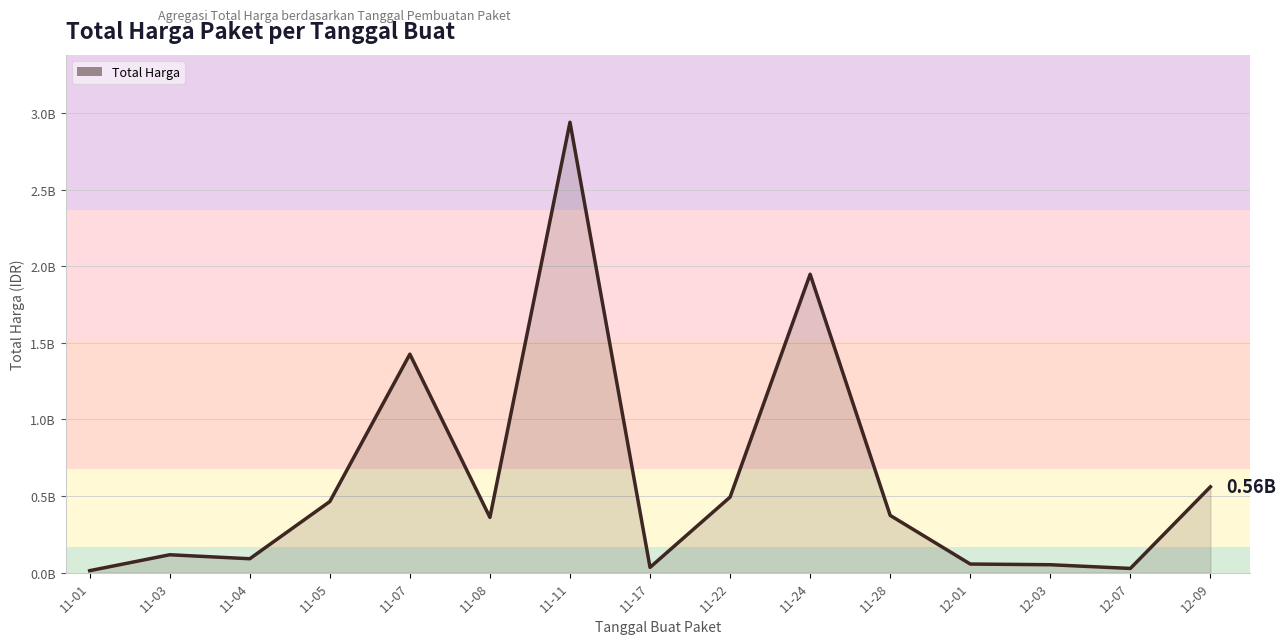

Does the chart have visible grid lines?

Yes